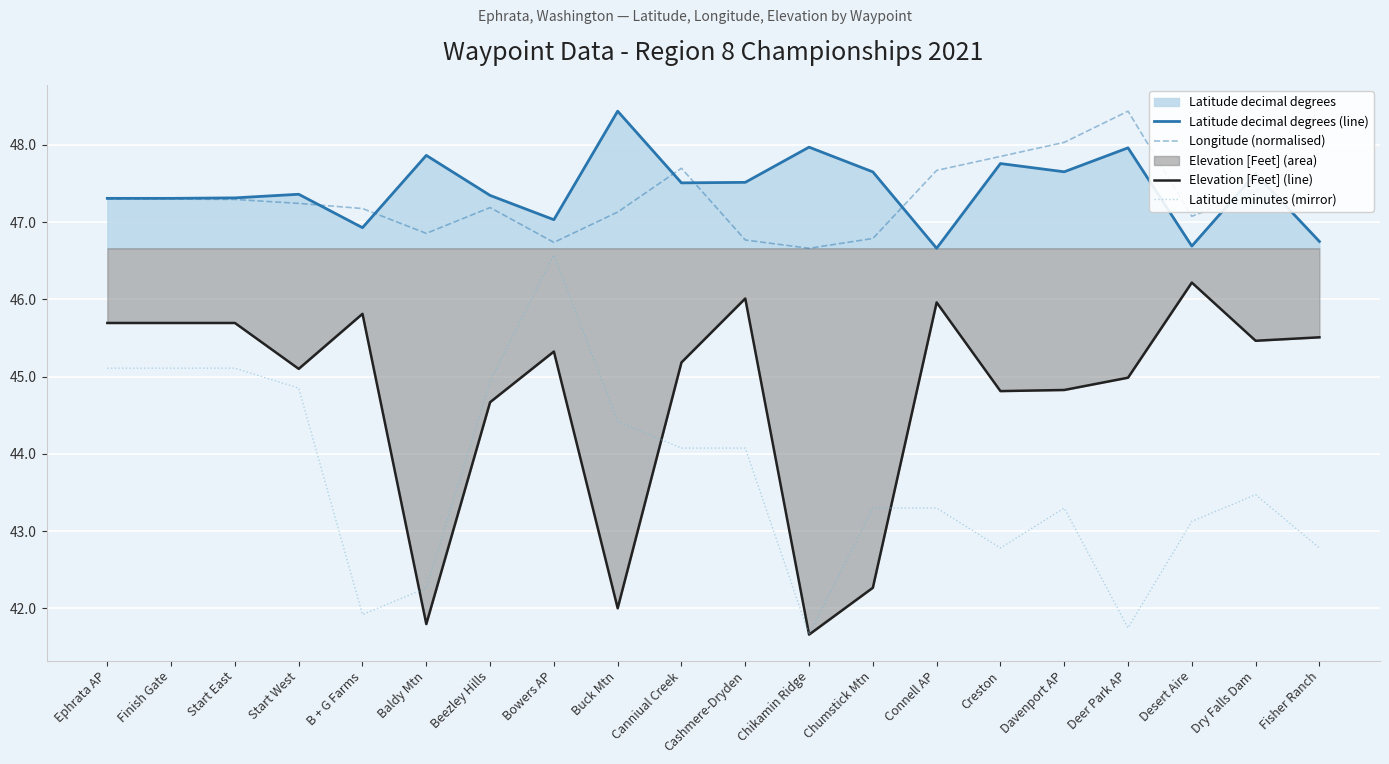

Reading left to right, extract all data points from this chart.

Latitude decimal degrees (line): 47.3	47.3	47.3	47.4	46.9	47.9	47.3	47.0	48.4	47.5	47.5	48.0	47.7	46.7	47.8	47.7	48.0	46.7	47.6	46.8
Longitude (normalised): 47.3	47.3	47.3	47.2	47.2	46.9	47.2	46.7	47.1	47.7	46.8	46.7	46.8	47.7	47.9	48.0	48.4	47.1	47.4	47.9
Elevation [Feet] (line): 45.7	45.7	45.7	45.1	45.8	41.8	44.7	45.3	42.0	45.2	46.0	41.7	42.3	46.0	44.8	44.8	45.0	46.2	45.5	45.5
Latitude minutes (mirror): 45.1	45.1	45.1	44.9	41.9	42.3	44.9	46.6	44.4	44.1	44.1	41.7	43.3	43.3	42.8	43.3	41.7	43.1	43.5	42.8